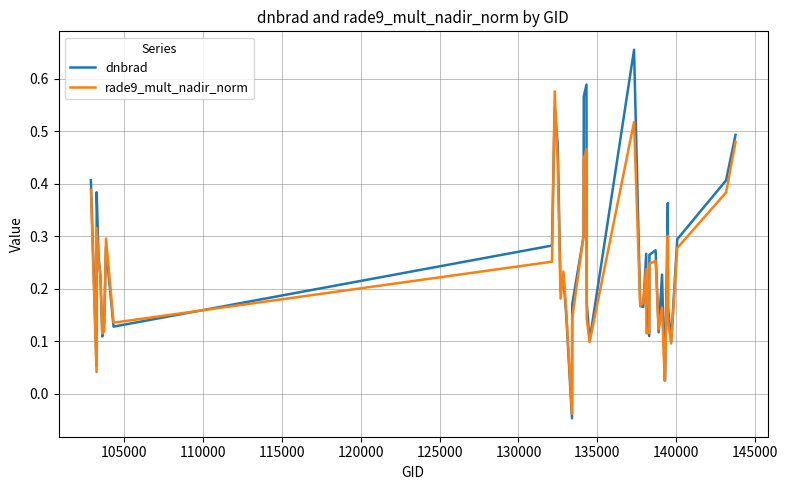

How many lines are shown in the chart?

2